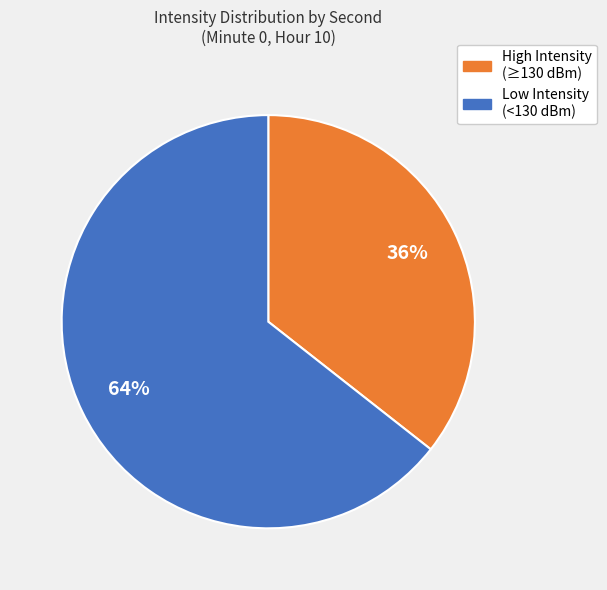

How many segments does this pie chart have?

2